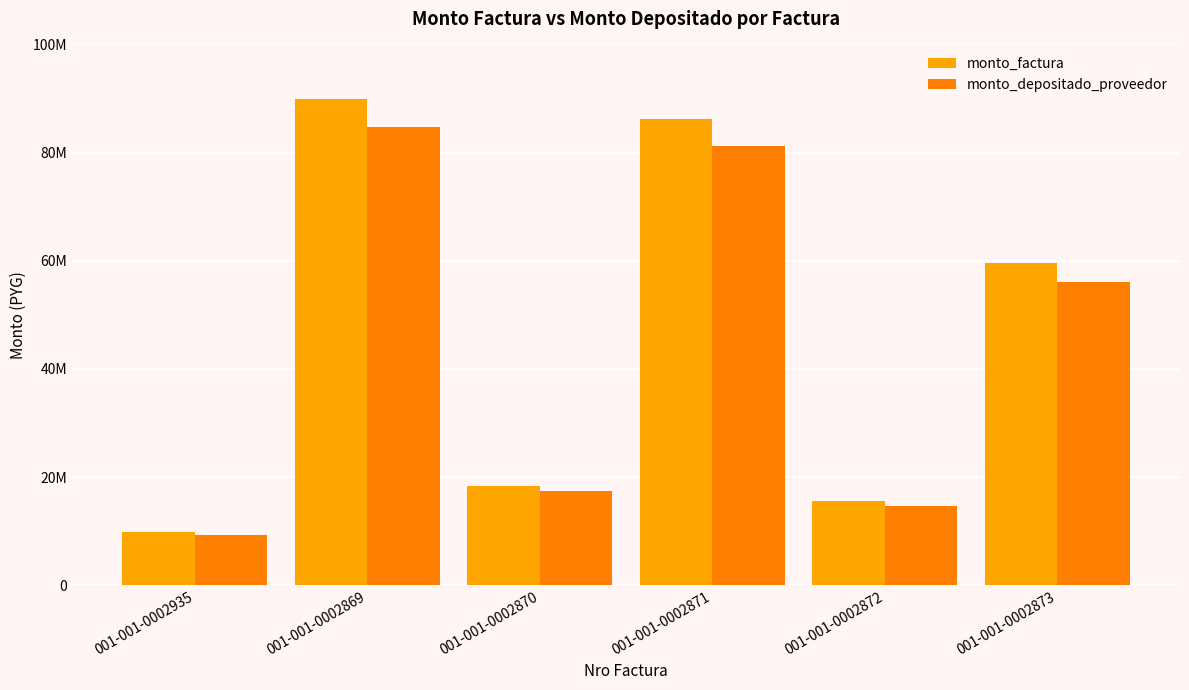

Where is monto_depositado_proveedor nearest to the value 47072815?

001-001-0002873